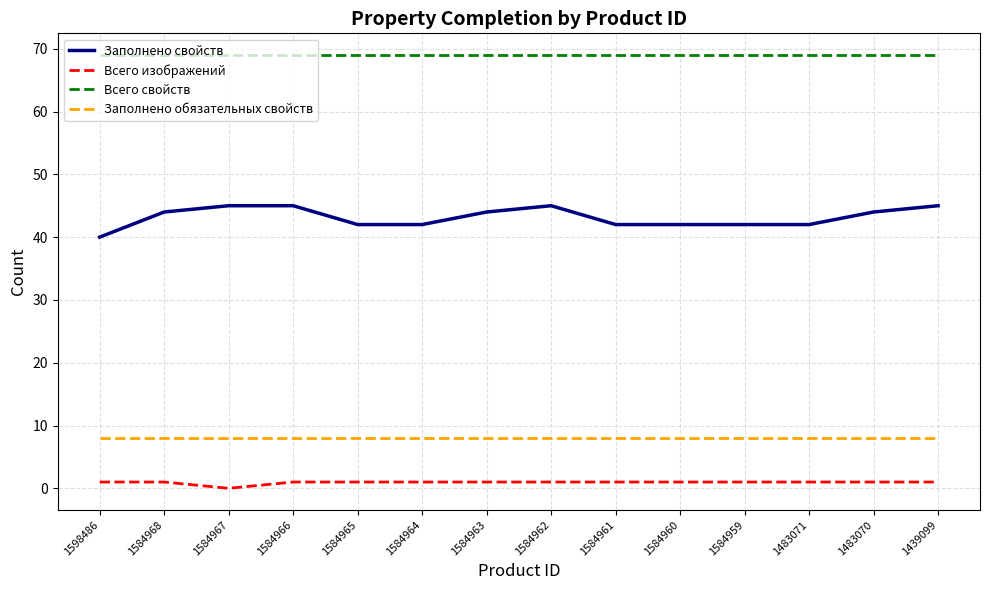

Is it true that Всего свойств equals 69 at 1584968?

True